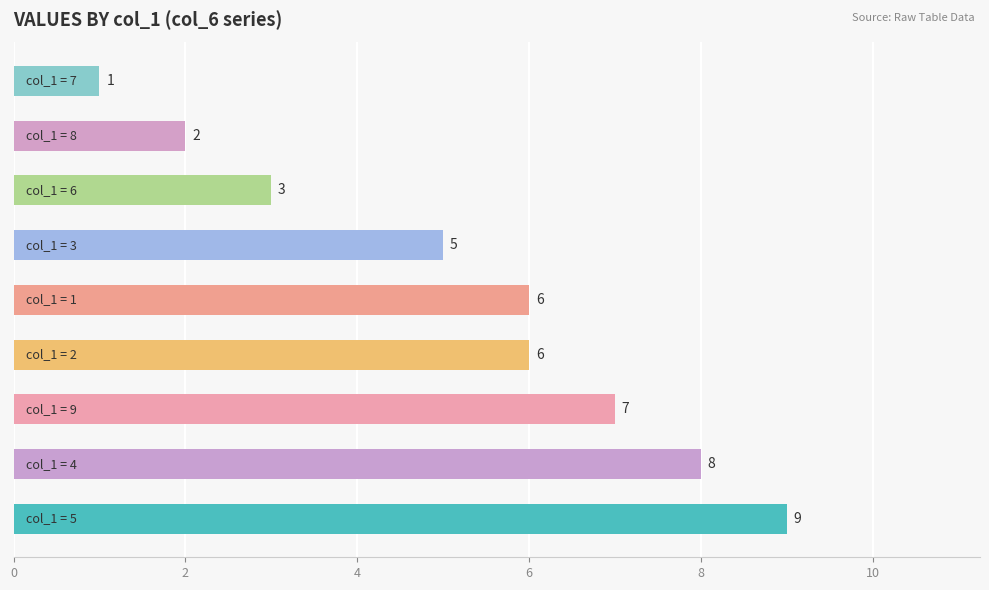

What is the average value?

5